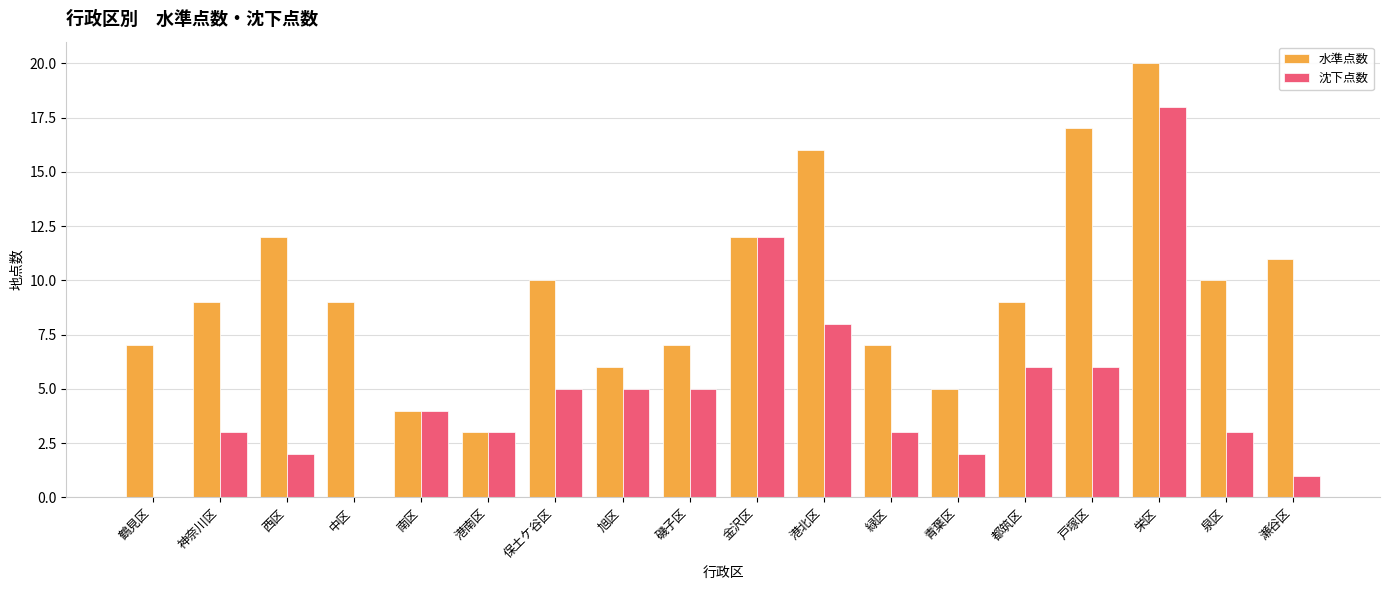

What is the sum of the 沈下点数 values at 保土ケ谷区 and 瀬谷区?

6